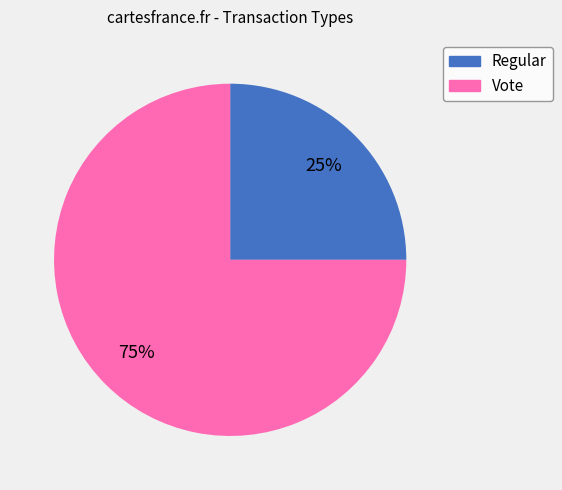

To the nearest percent, what portion does Vote represent?

75%